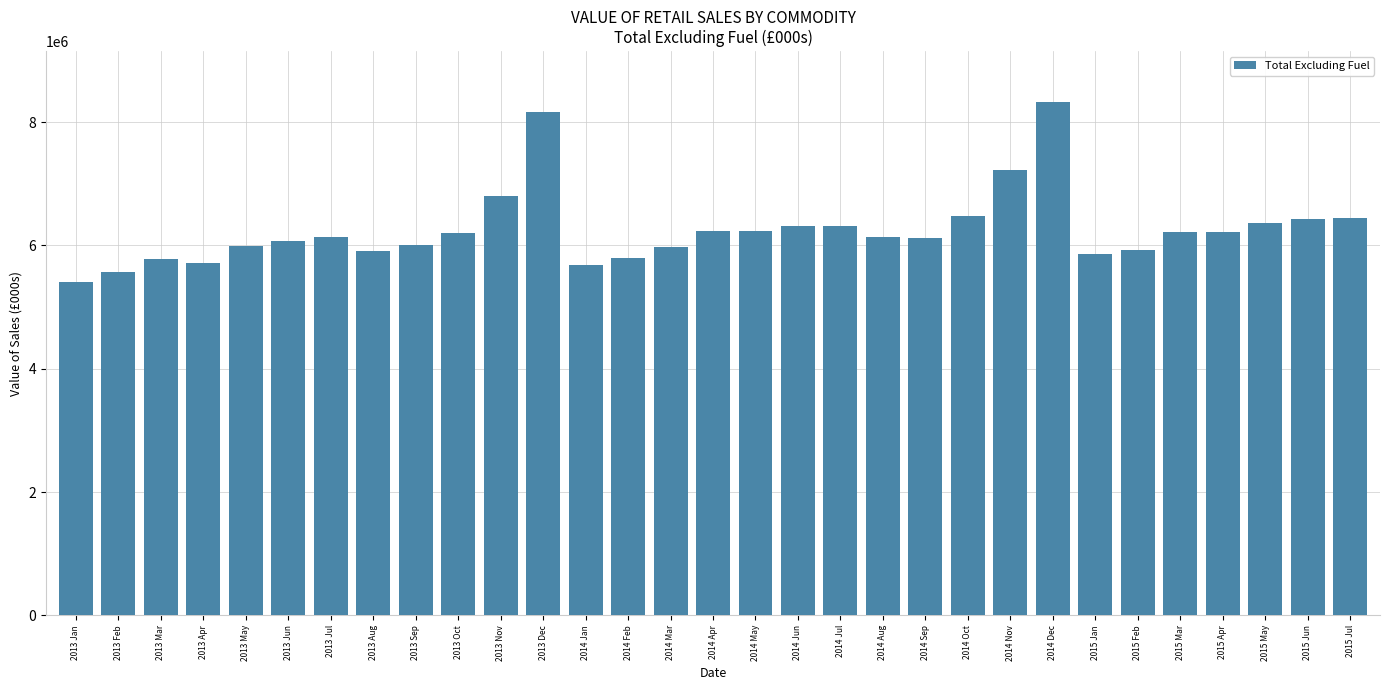

What is the difference between the maximum and minimum values?

2912695.9